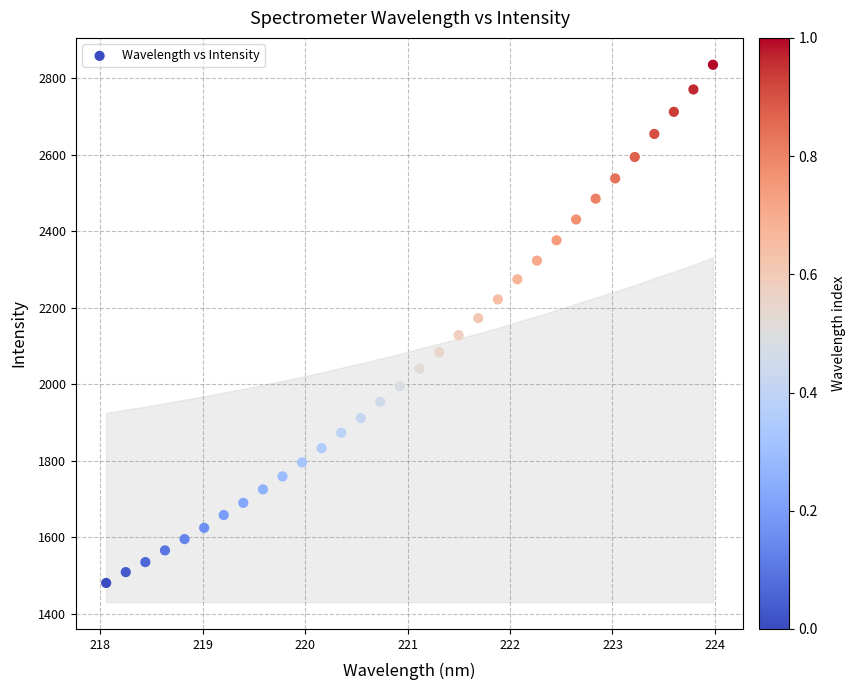

What is the range of Y values (max minus min)?

1353.9